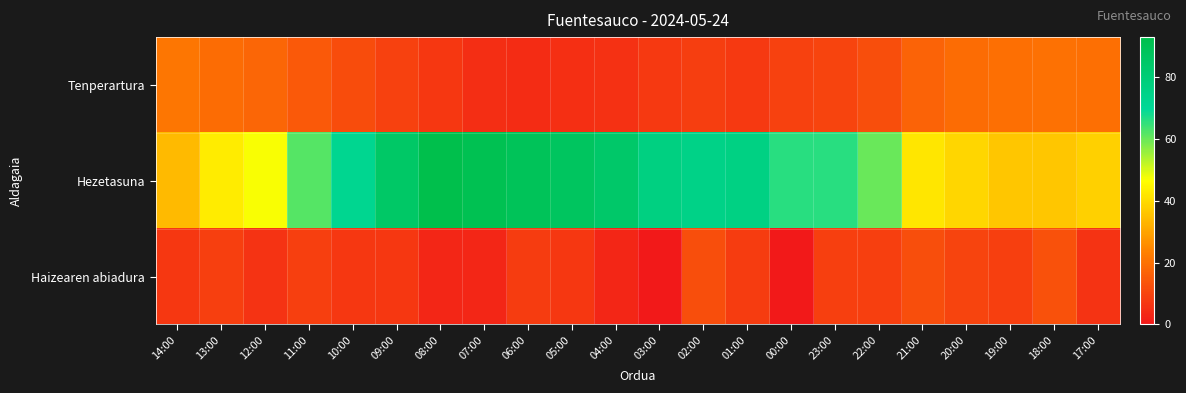

Which series changed the most between 11:00 and 02:00?

Hezetasuna